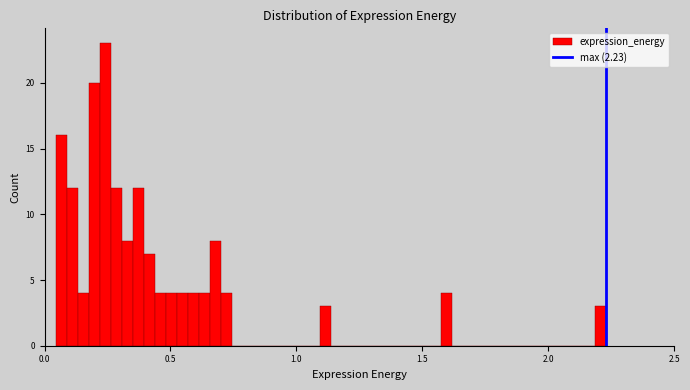

Read against the x-axis, roughly where is the centre of the tallest bar?

0.25